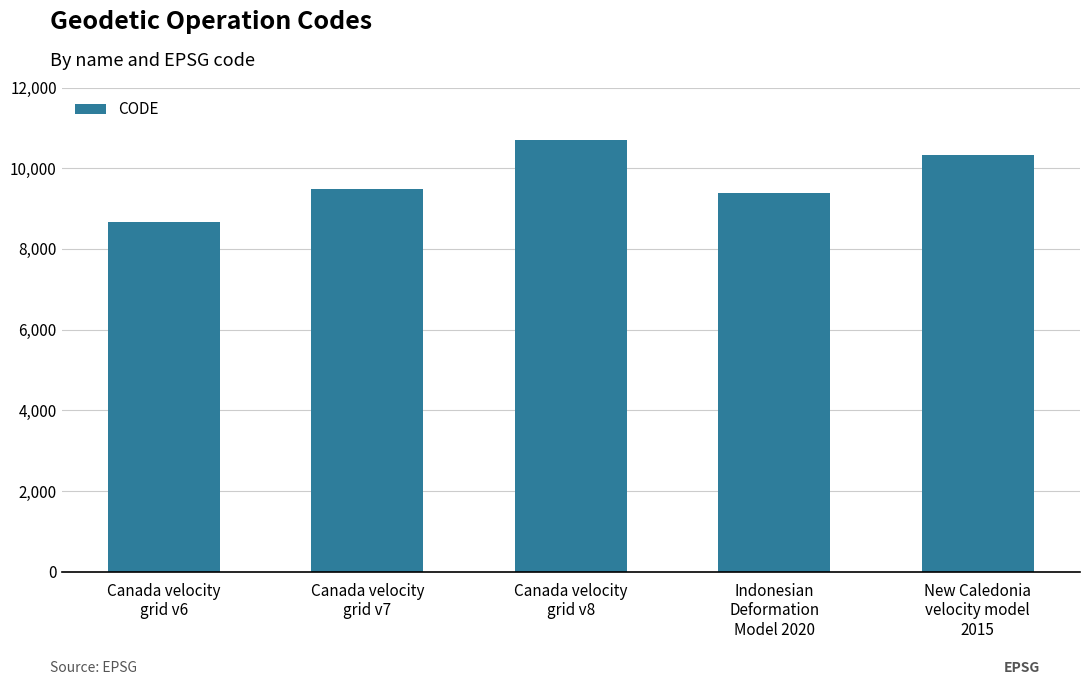

What is the average value?

9713